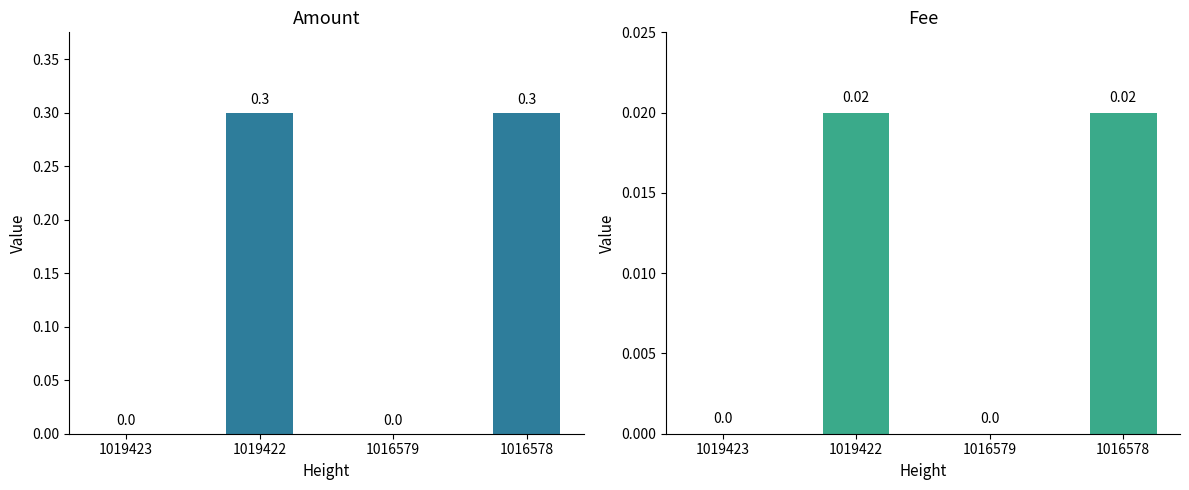

How many values in the Amount series exceed 0?

2